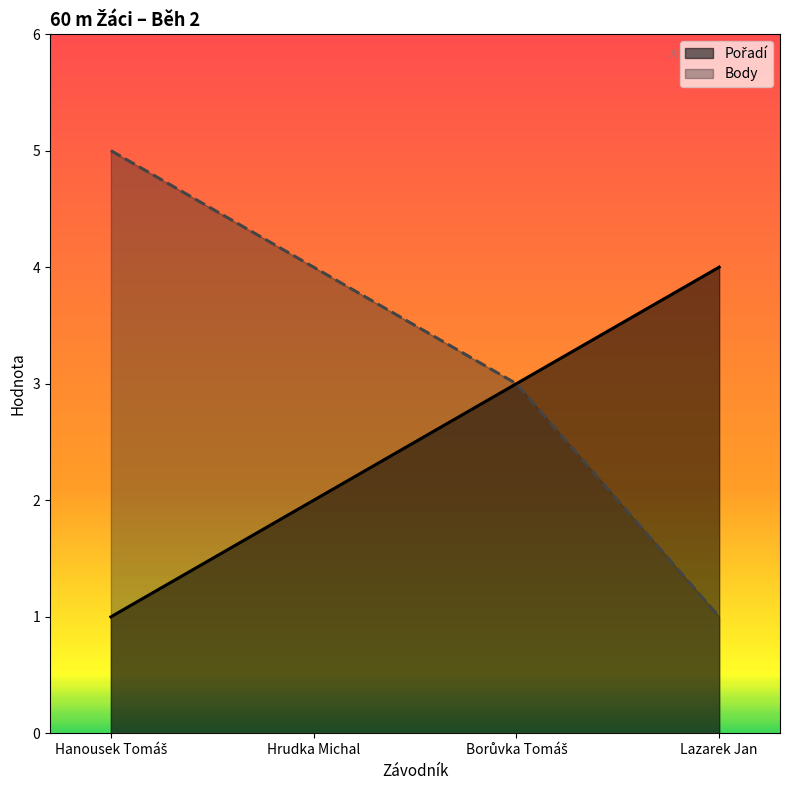

How many lines are shown in the chart?

2